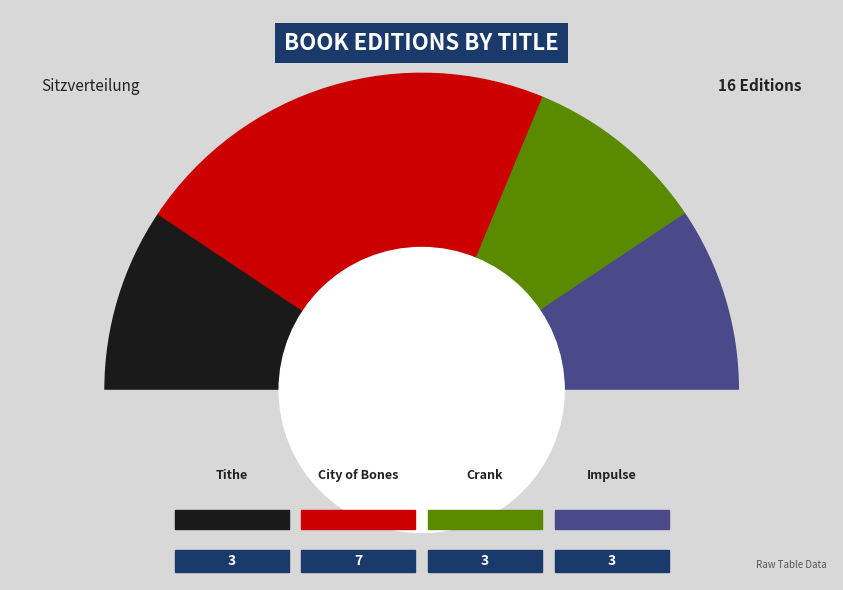

The City of Bones slice represents 44% of the pie. True or false?

True